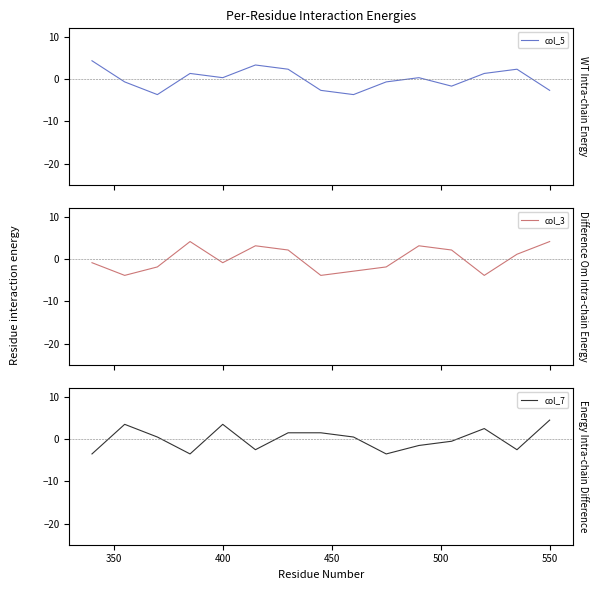

How many data points in col_3 are less than 0?

8